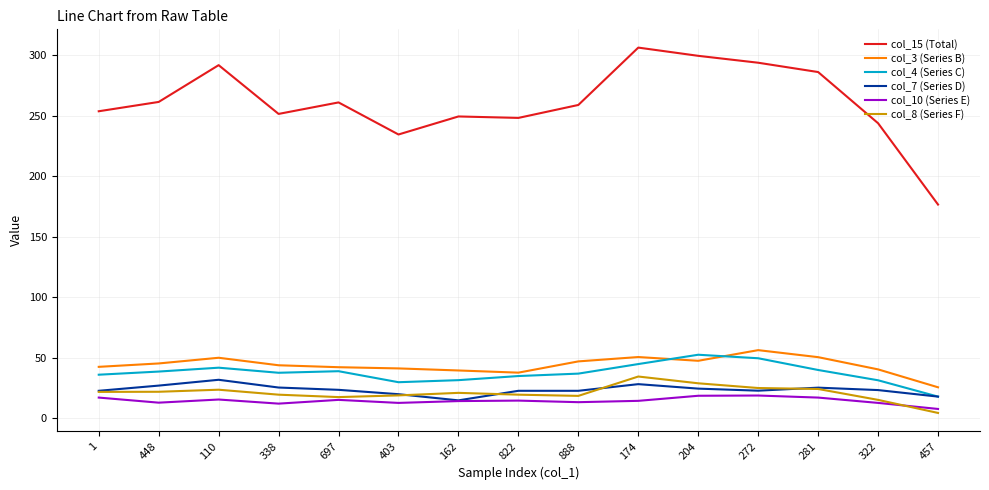

What are all the series names shown in the legend?

col_15 (Total), col_3 (Series B), col_4 (Series C), col_7 (Series D), col_10 (Series E), col_8 (Series F)